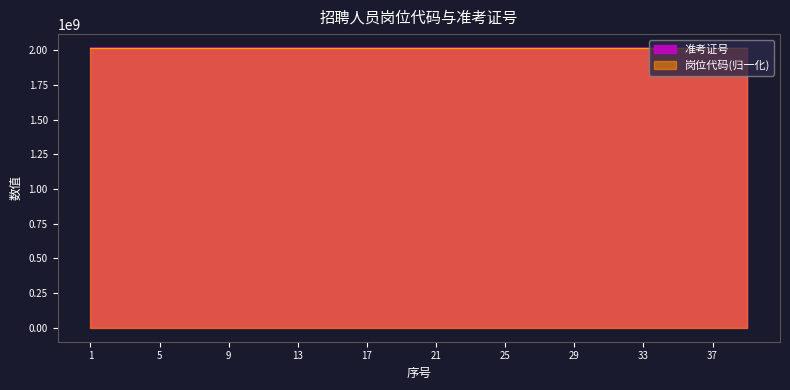

Which category has the highest value in the 准考证号 series?

13